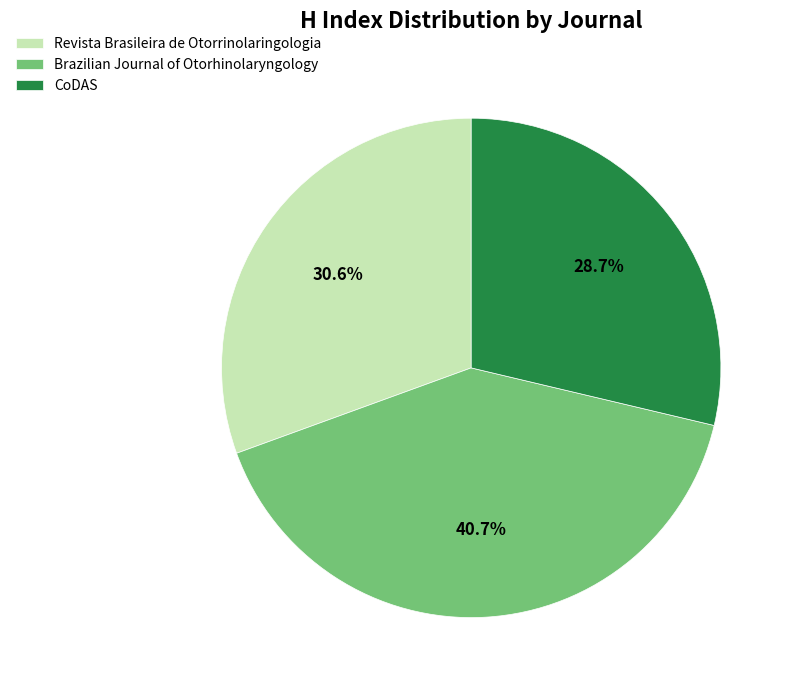

To the nearest percent, what portion does Brazilian Journal of Otorhinolaryngology represent?

41%